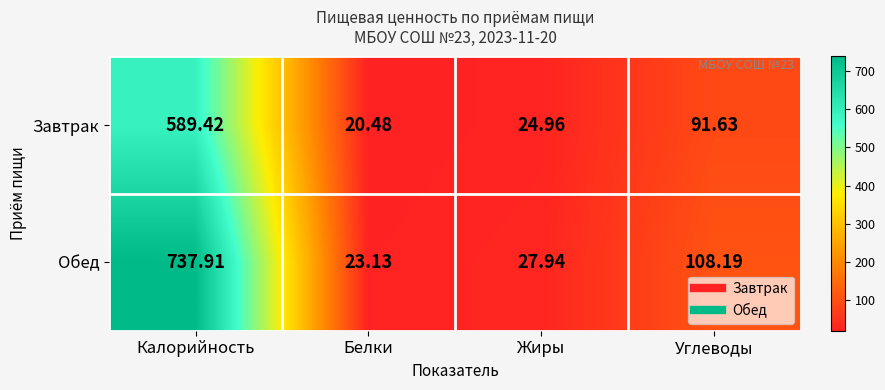

List the labels in order of Обед value, smallest first.

Белки, Жиры, Углеводы, Калорийность